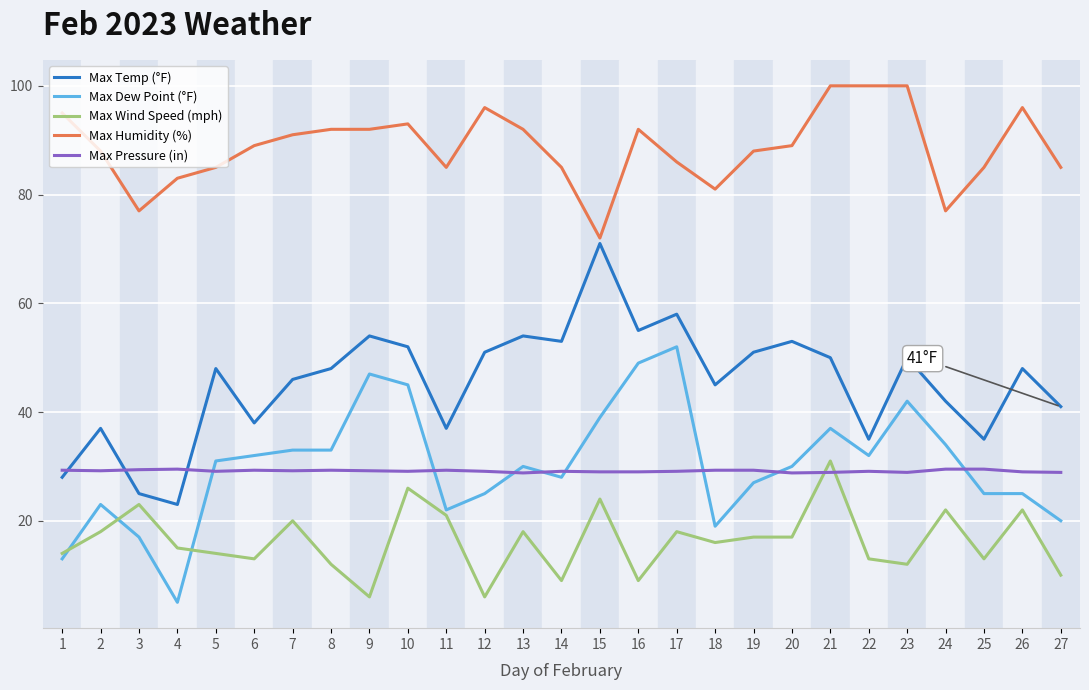

How many categories are shown in the chart?

27